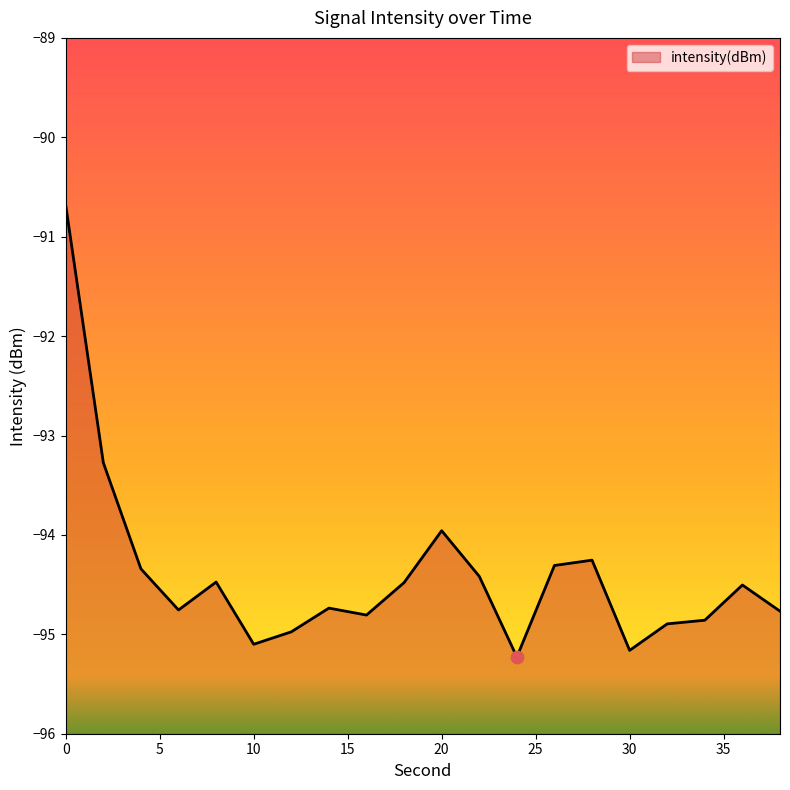

Between 22 and 16, which is larger?

22